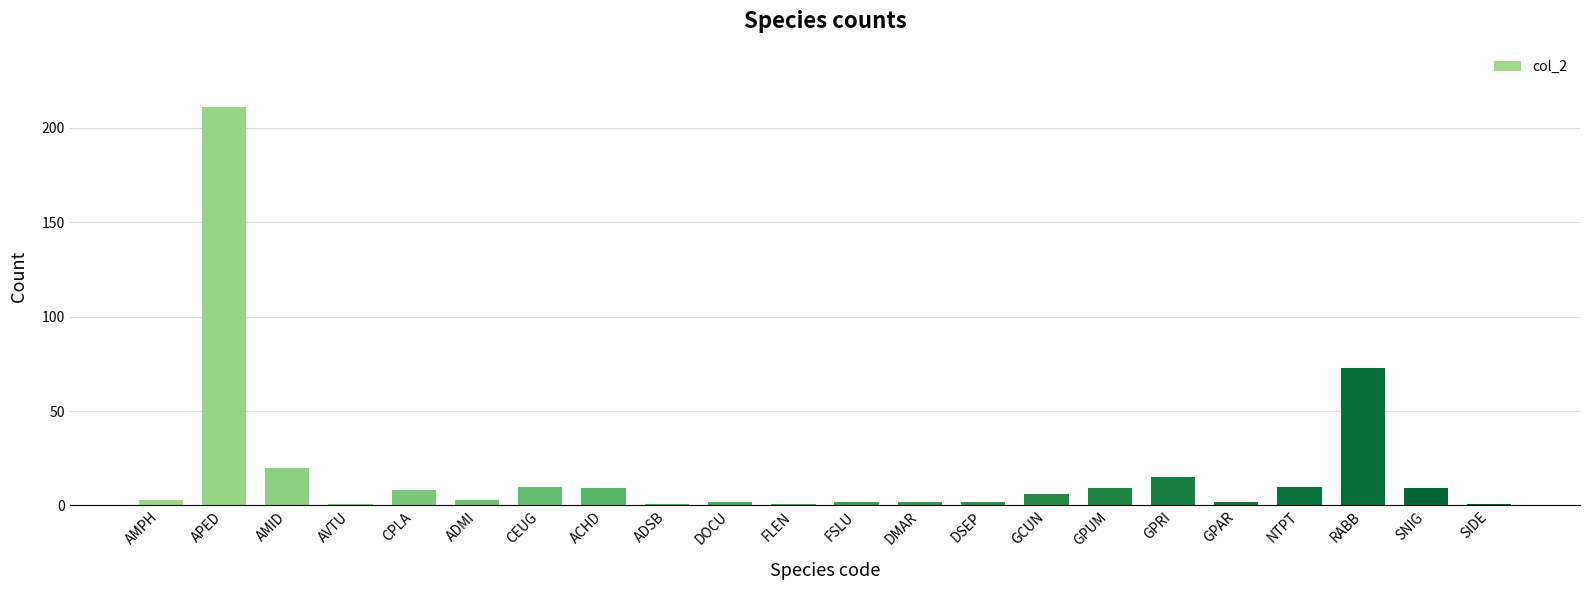

What is the difference between the second highest and minimum values?

72